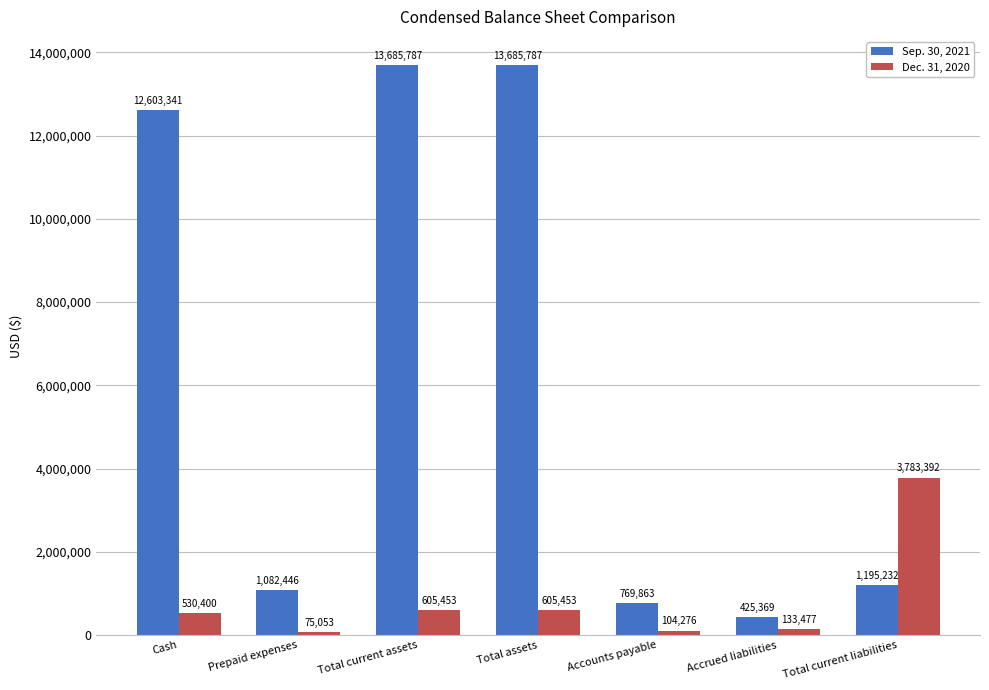

At Cash, list the series in order from largest to smallest.

Sep. 30, 2021, Dec. 31, 2020